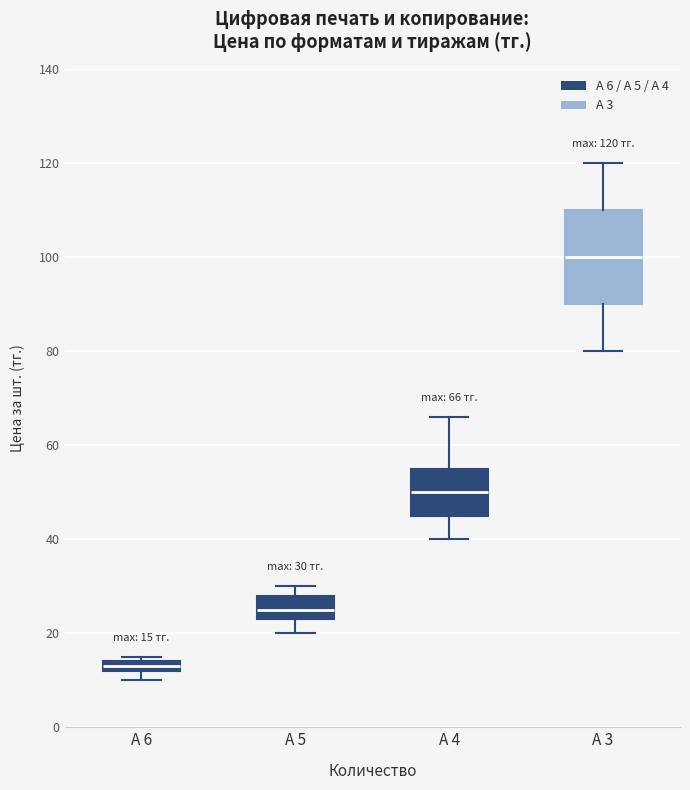

Which box has the highest median line?

А 3